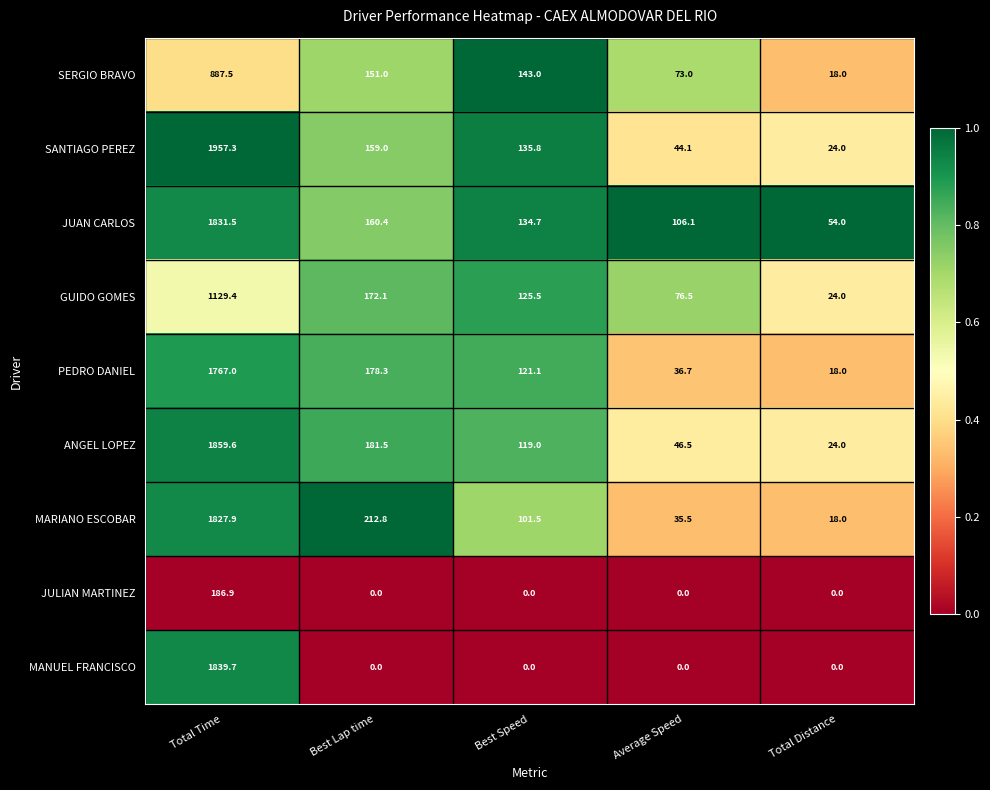

What is the average value of the MARIANO ESCOBAR series?

439.1